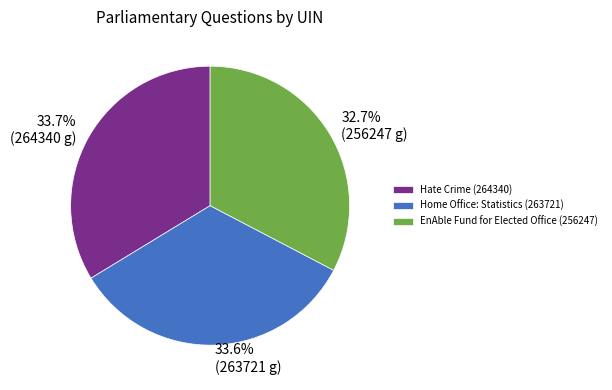

Which category has the smallest portion of the pie?

EnAble Fund for Elected Office (256247)